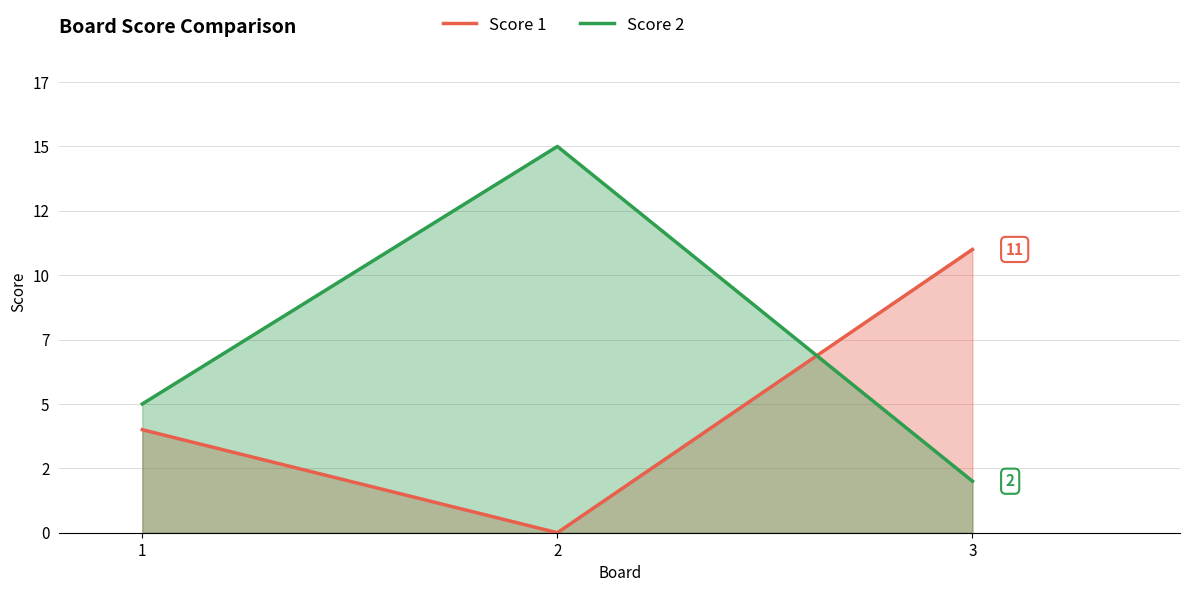

The Score 1 series shows 6 at 1. True or false?

False